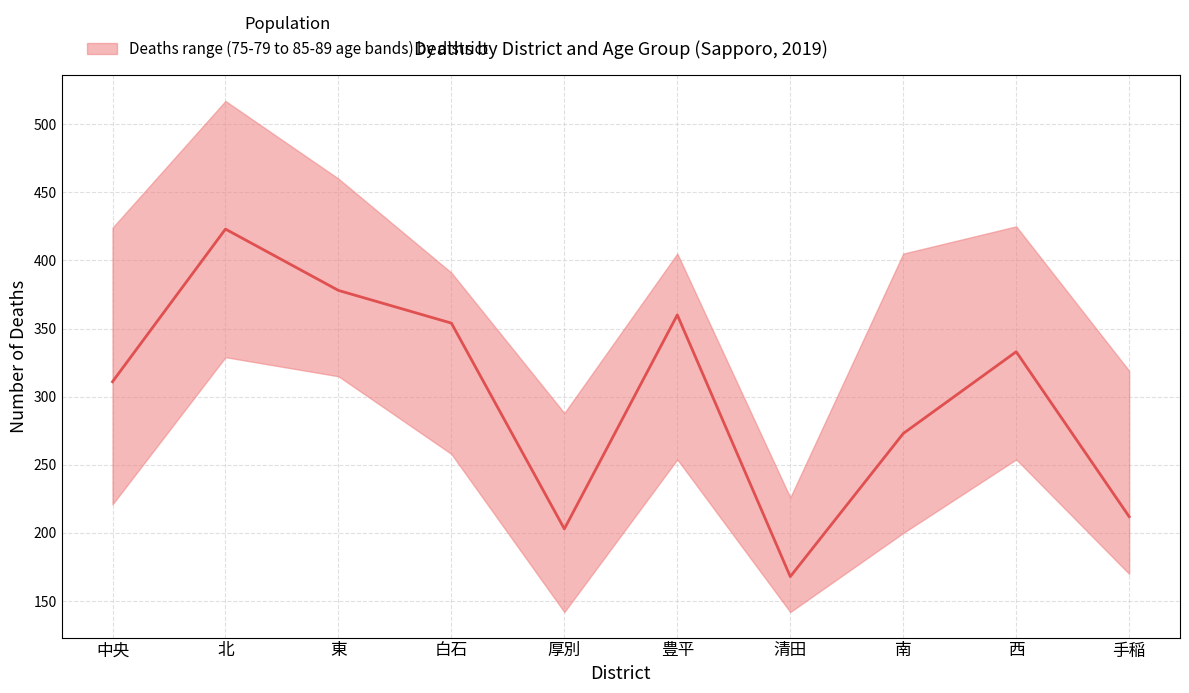

Reading right to left, extract all data points from this chart.

212	333	273	168	360	203	354	378	423	311